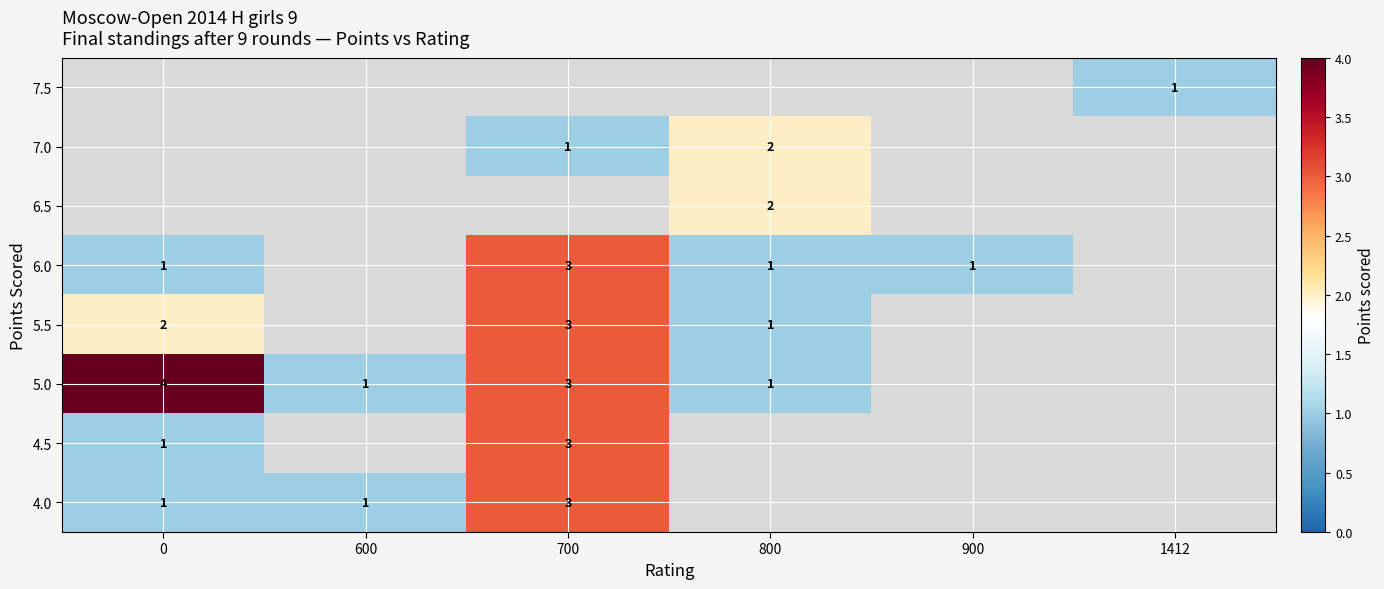

What is the maximum value shown in the chart?

4.0